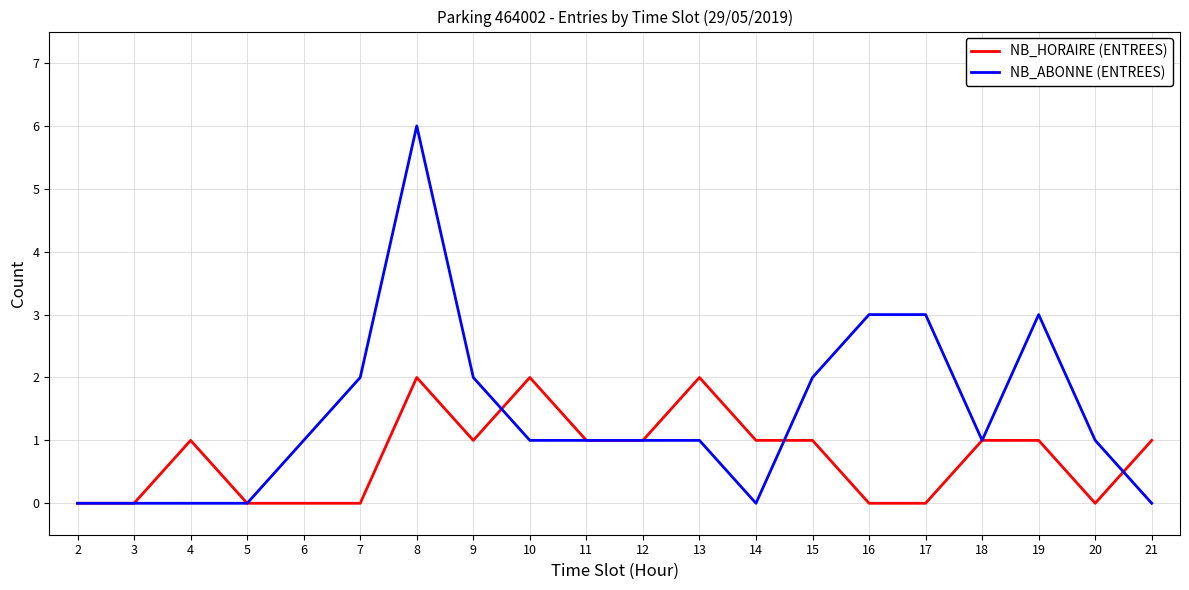

What is the maximum value shown in the chart?

6